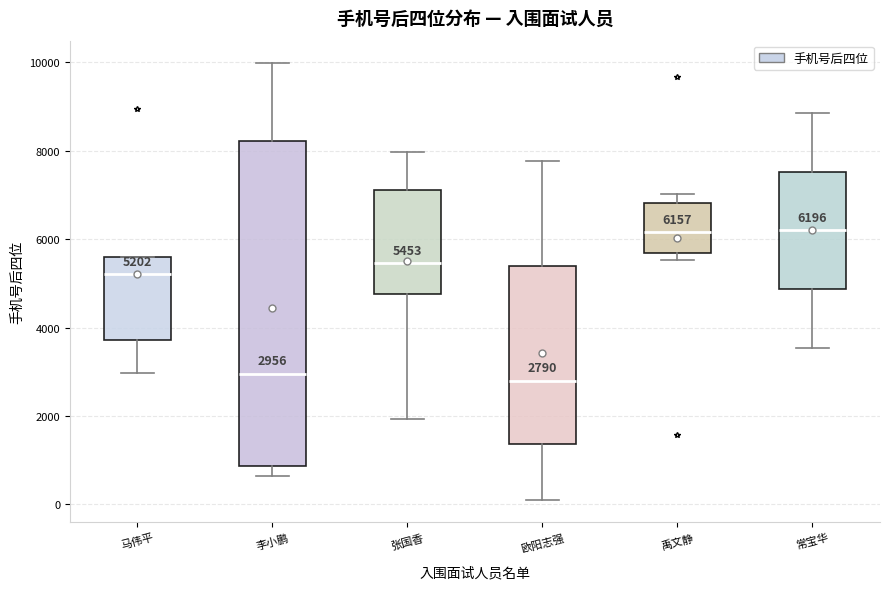

Which box is the tallest, from its lower edge to its upper edge?

李小鹏